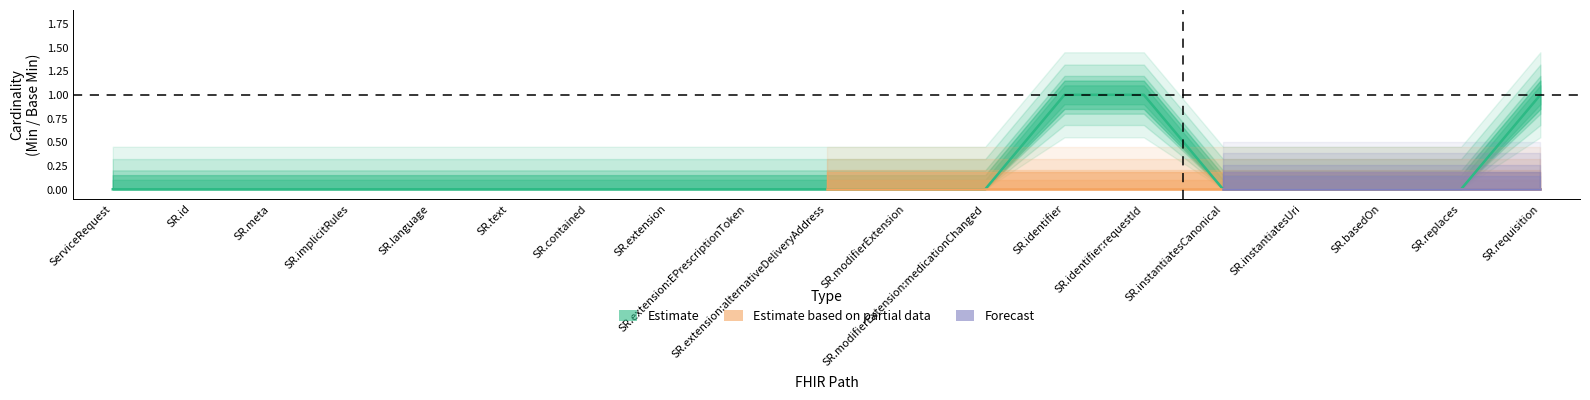

What is the change in value from SR.meta to SR.identifier?

+1